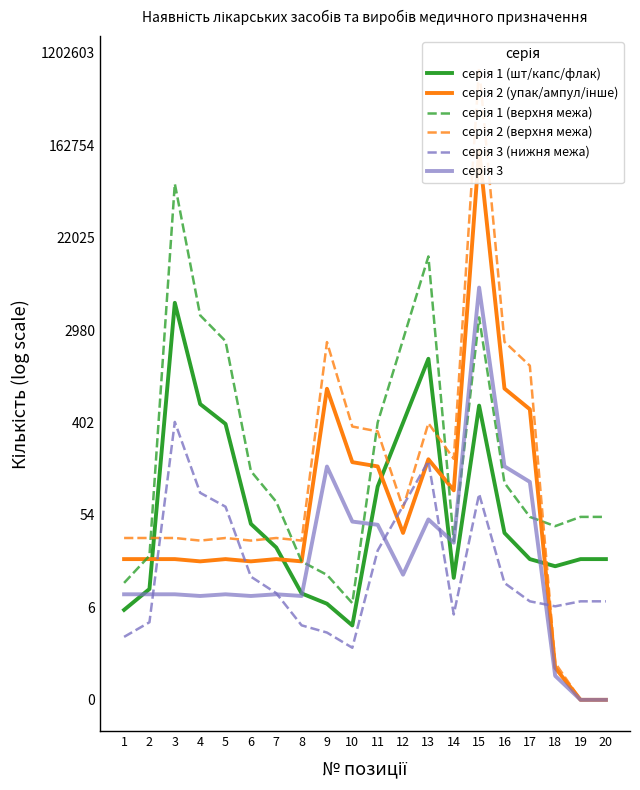

At which category is the sum across all series the highest?

15